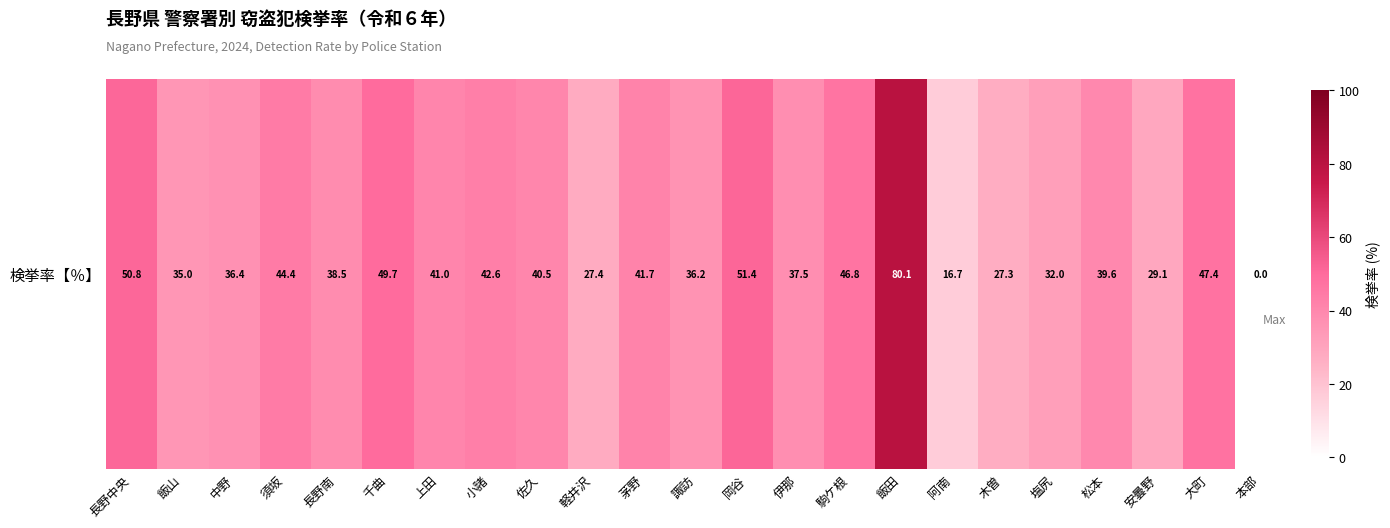

How many data points does each series have?

23